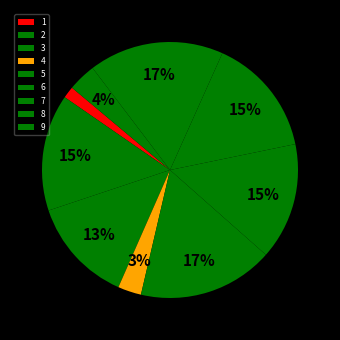

Is it true that 4 is 16% of the pie?

False